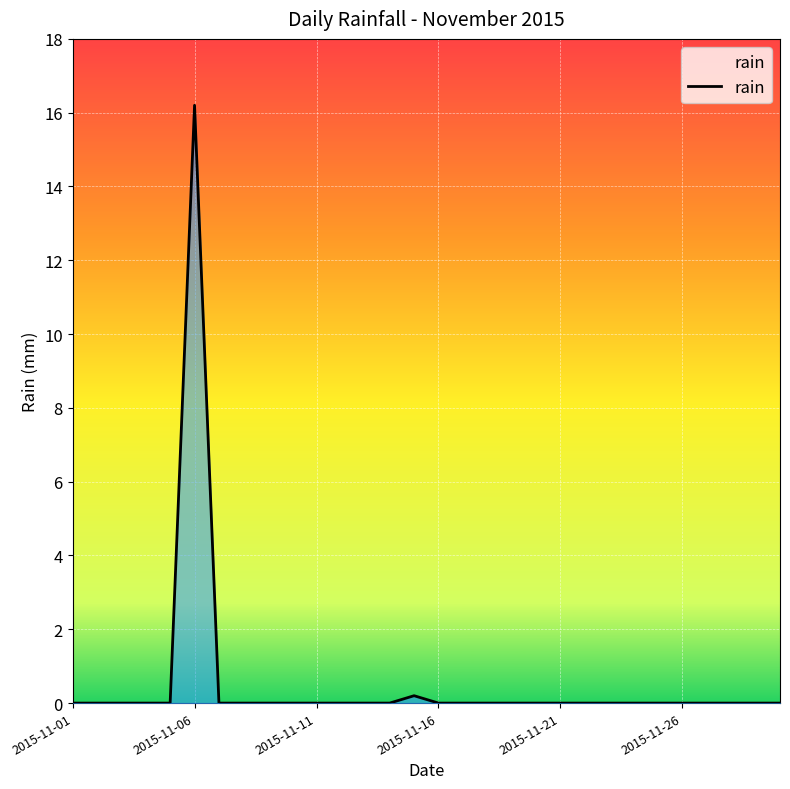

What is the greatest value displayed?

16.2